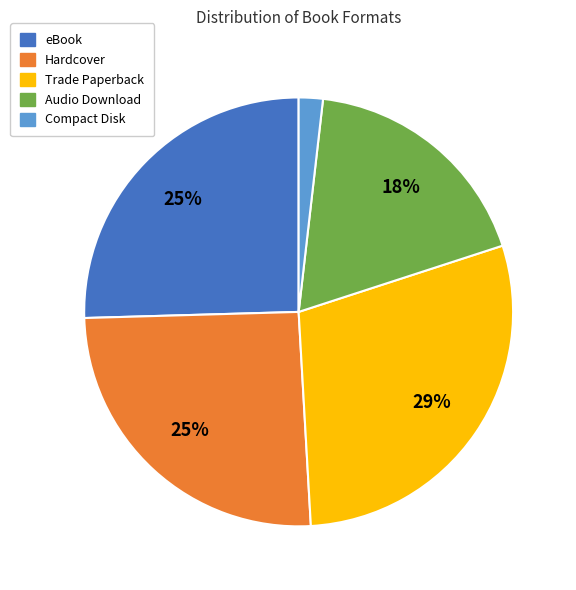

How many segments does this pie chart have?

5